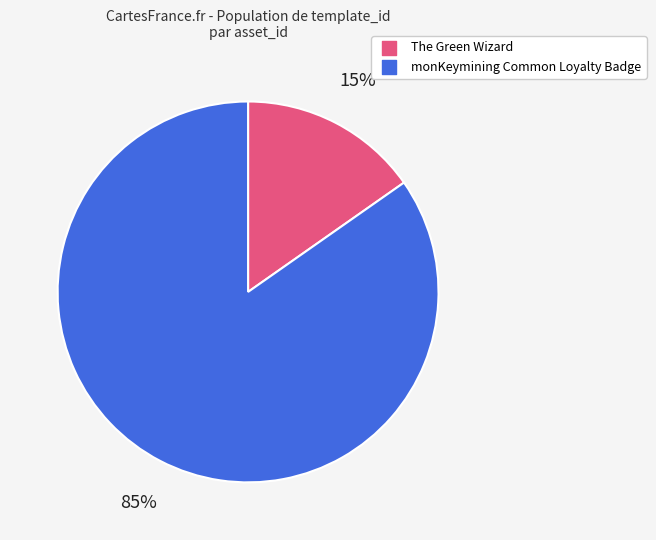

Combined, do The Green Wizard and monKeymining Common Loyalty Badge account for over 50%?

Yes